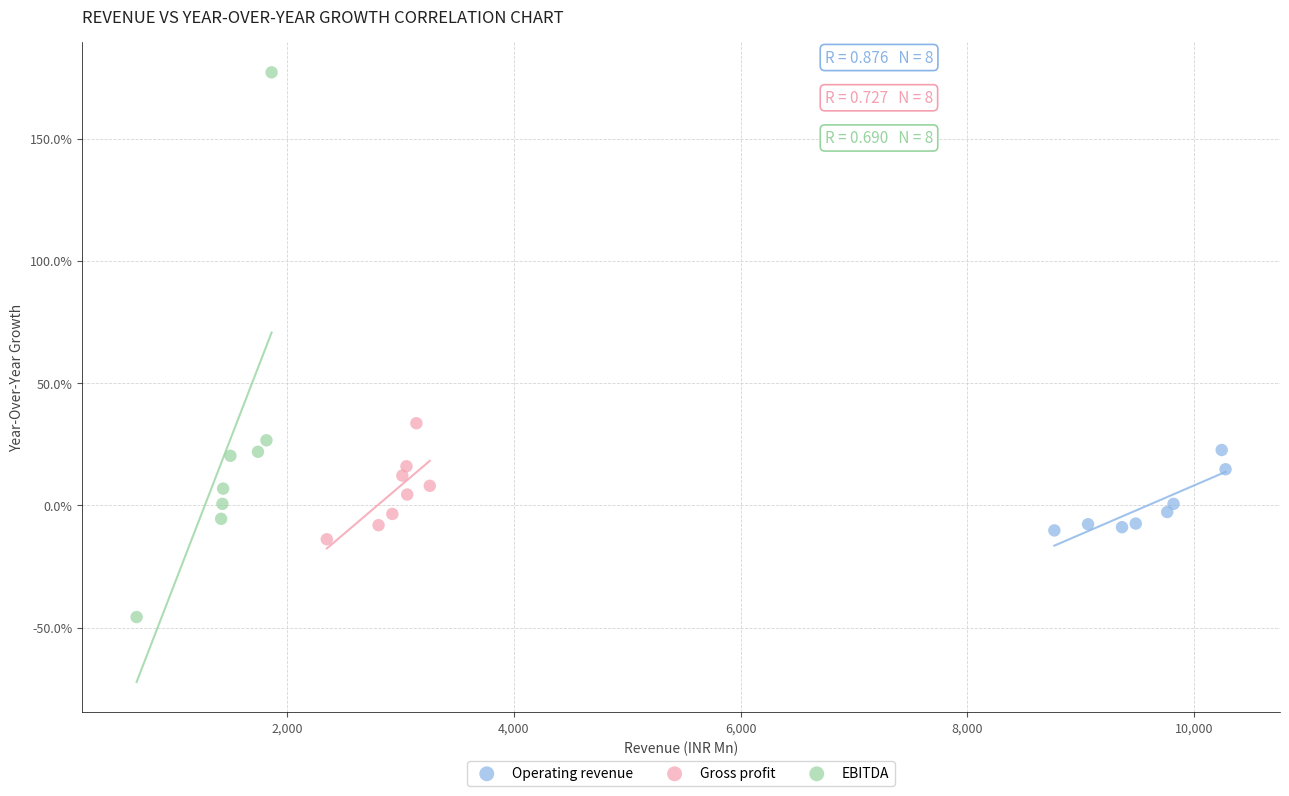

What are all the series names shown in the legend?

Operating revenue, Gross profit, EBITDA